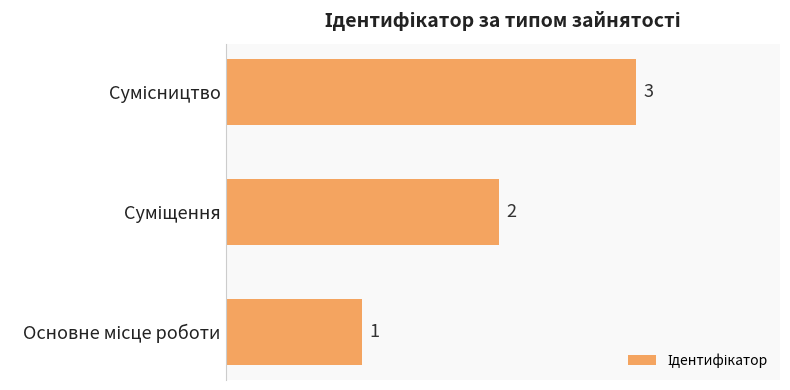

What is the maximum value shown in the chart?

3